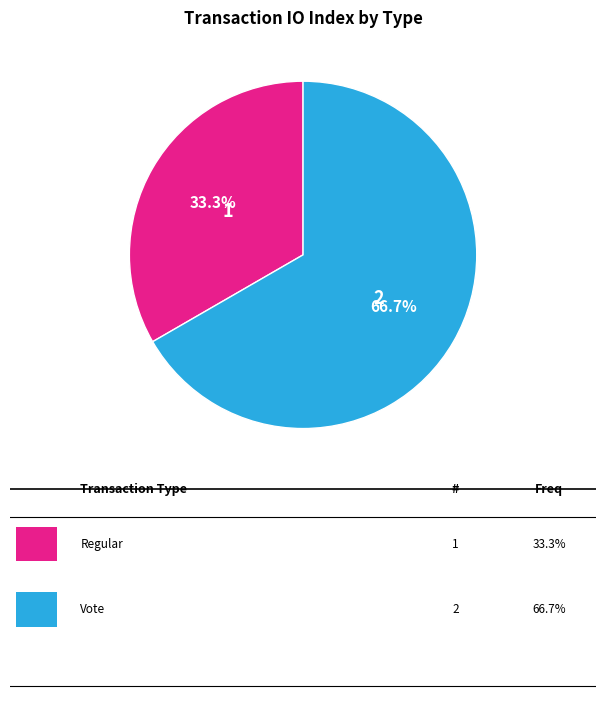

Is there a majority slice in this chart?

Yes